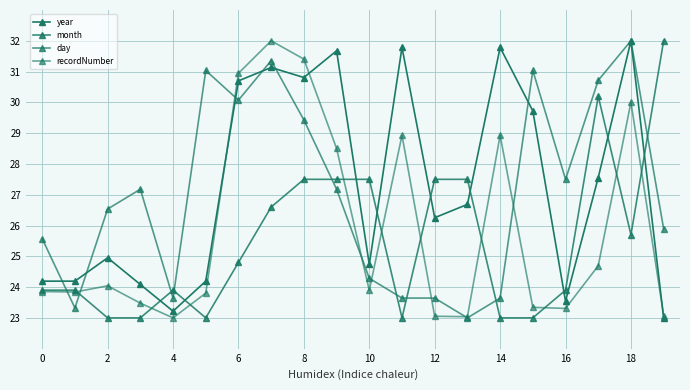

True or false: recordNumber and month intersect in this chart.

True